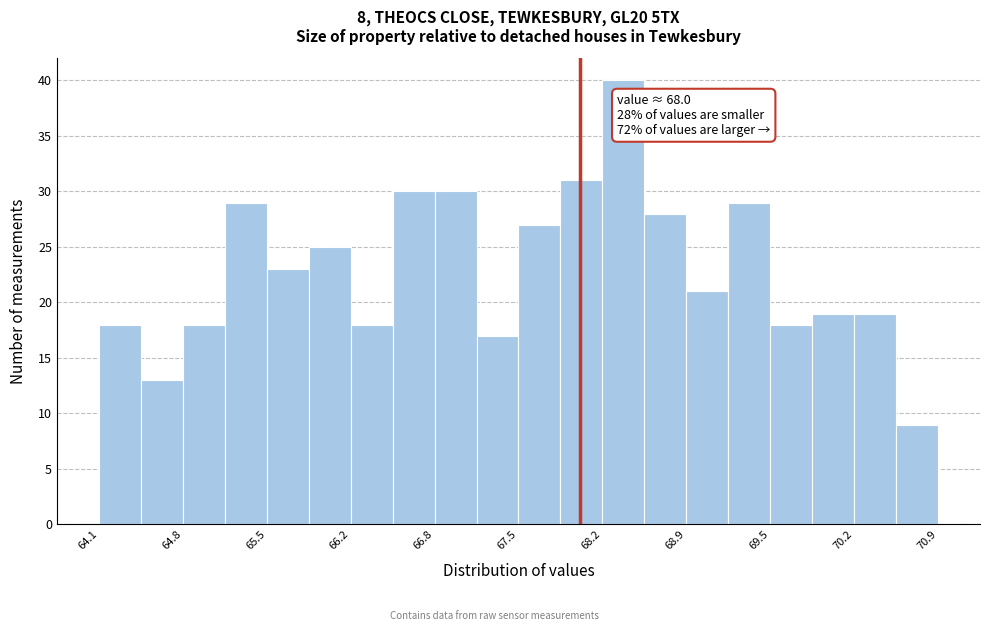

Around what value on the x-axis is the tallest bar? Give the approximate position of its centre, as read against the axis.

68.4